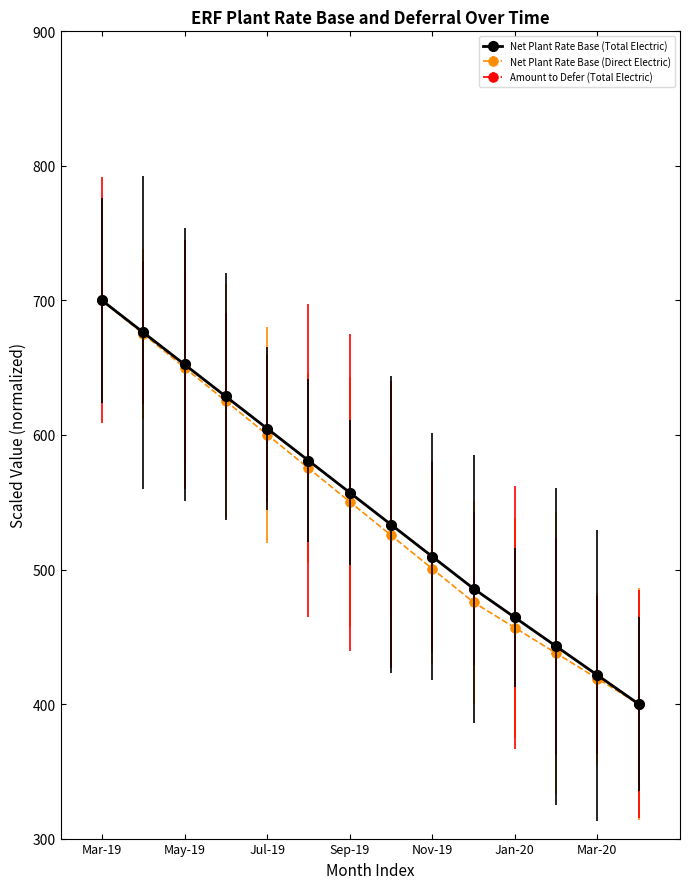

True or false: Amount to Defer (Total Electric) has more than 1 points higher than both neighbors.

False